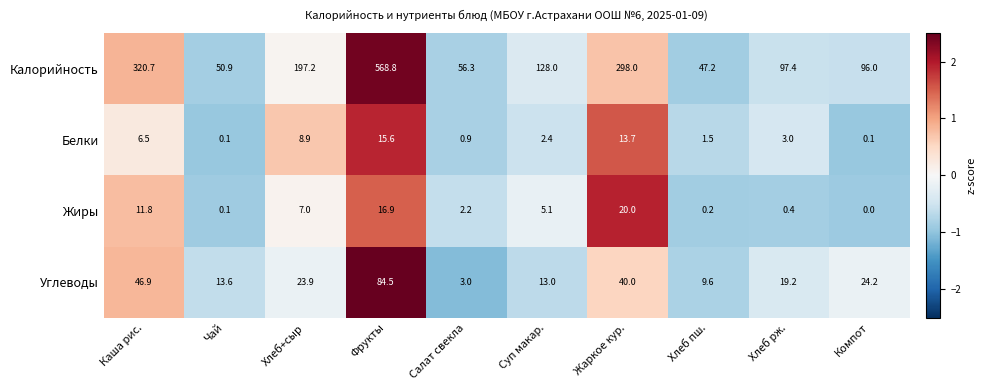

What is the greatest value displayed?

568.8